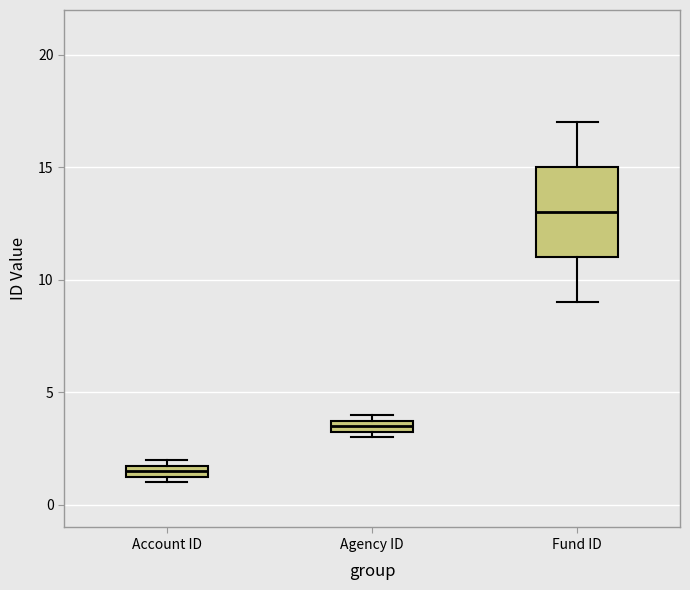

Which box has the highest median line?

Fund ID